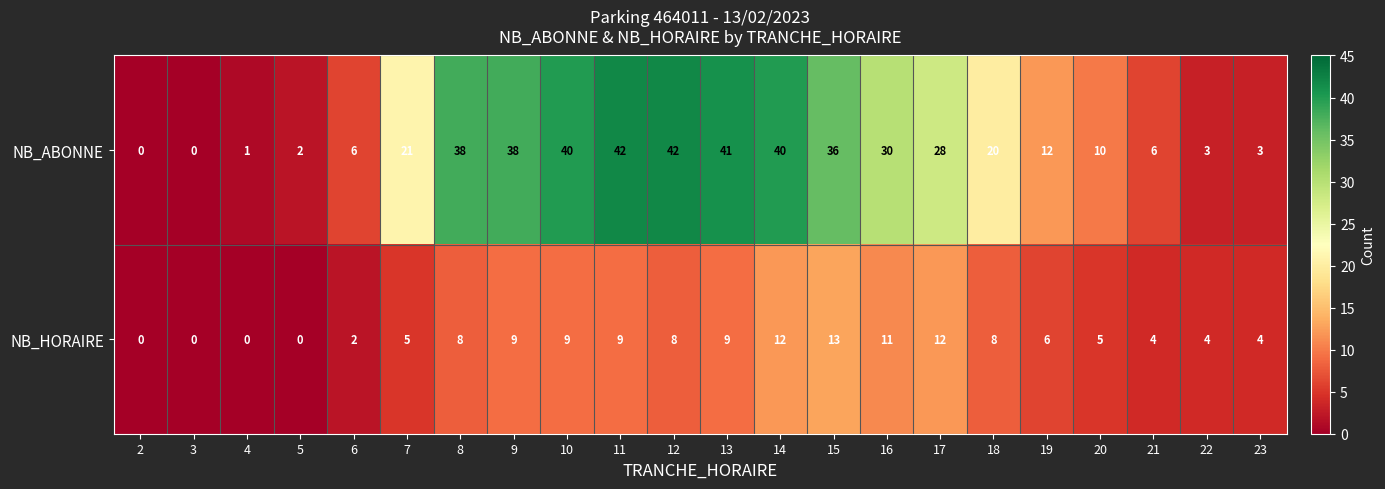

Rank the series at 15 from lowest to highest value.

NB_HORAIRE, NB_ABONNE